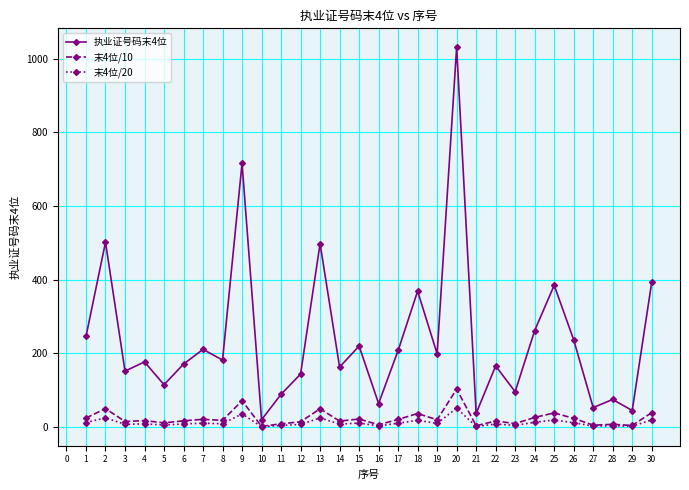

Does the chart have visible grid lines?

Yes